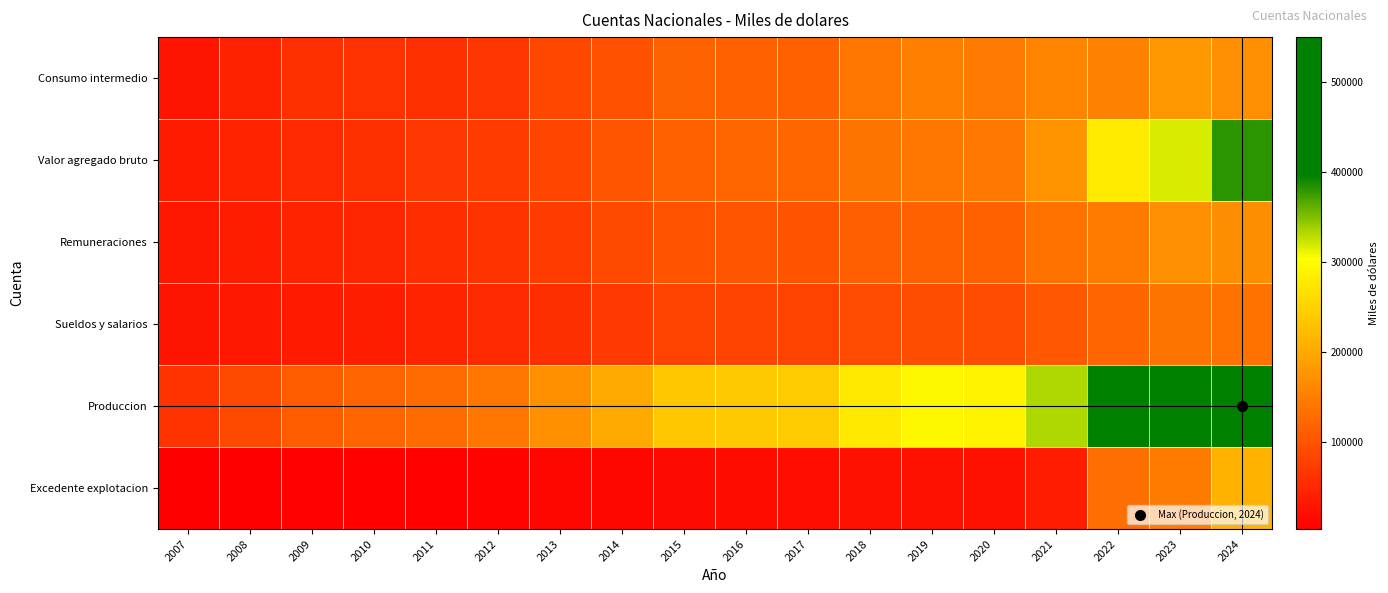

Reading left to right, list all the values displayed in this chart.

Consumo intermedio: 2007=28038	2008=44033	2009=58924	2010=62012	2011=59566	2012=67778	2013=87922	2014=97725	2015=118735	2016=116441	2017=116824	2018=139769	2019=152783	2020=146033	2021=157846	2022=153351	2023=179725	2024=168633
Valor agregado bruto: 2007=36394	2008=44637	2009=52091	2010=58397	2011=67916	2012=73857	2013=84623	2014=102343	2015=117705	2016=122720	2017=122996	2018=138730	2019=142961	2020=143445	2021=174963	2022=280447	2023=317838	2024=380667
Remuneraciones: 2007=32454	2008=38587	2009=44412	2010=48519	2011=56868	2012=63968	2013=72559	2014=88503	2015=101018	2016=102968	2017=101115	2018=113626	2019=116524	2020=117429	2021=136565	2022=147016	2023=168724	2024=167430
Sueldos y salarios: 2007=28238	2008=30918	2009=35628	2010=38394	2011=45813	2012=51826	2013=57274	2014=70115	2015=81191	2016=82371	2017=80848	2018=90591	2019=93412	2020=92562	2021=106397	2022=121084	2023=138583	2024=136858
Produccion: 2007=64432	2008=88670	2009=111015	2010=120409	2011=127482	2012=141635	2013=172545	2014=200068	2015=236440	2016=239161	2017=239820	2018=278499	2019=295744	2020=289478	2021=332809	2022=433798	2023=497563	2024=549300
Excedente explotacion: 2007=3867	2008=5257	2009=7214	2010=8713	2011=9046	2012=9260	2013=11624	2014=13365	2015=16264	2016=19095	2017=21318	2018=24210	2019=25122	2020=25045	2021=37138	2022=132118	2023=147634	2024=211462